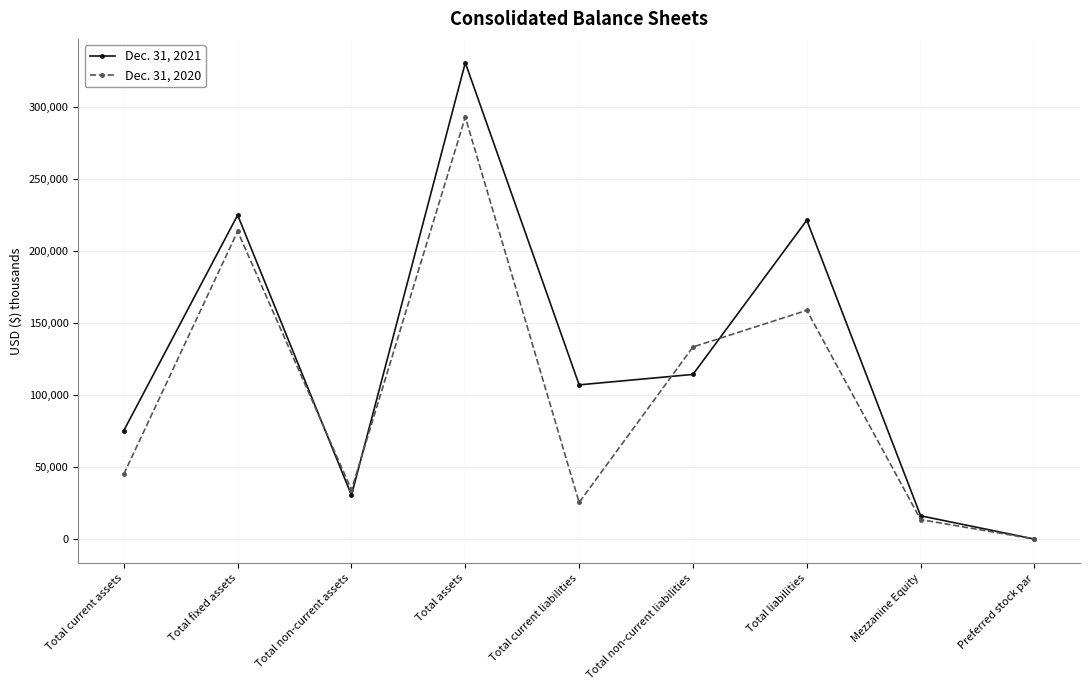

What is the total value across all series at Total non-current liabilities?

247736